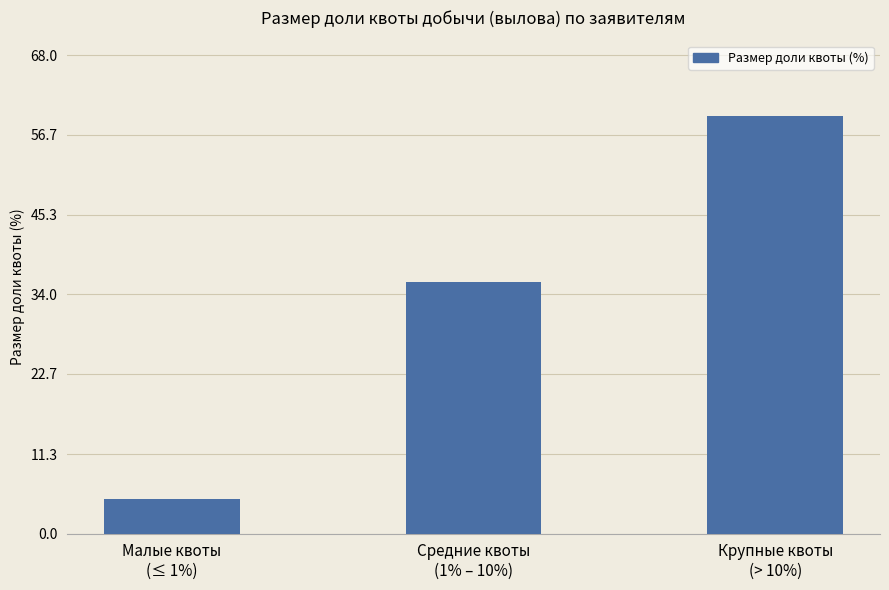

What is the label of the 3rd bar from the left?

Крупные квоты
(> 10%)